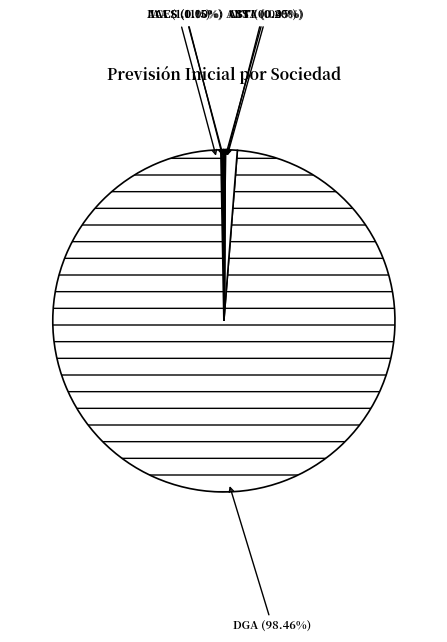

To the nearest percent, what is the difference between the largest and smallest slice percentages?

98%